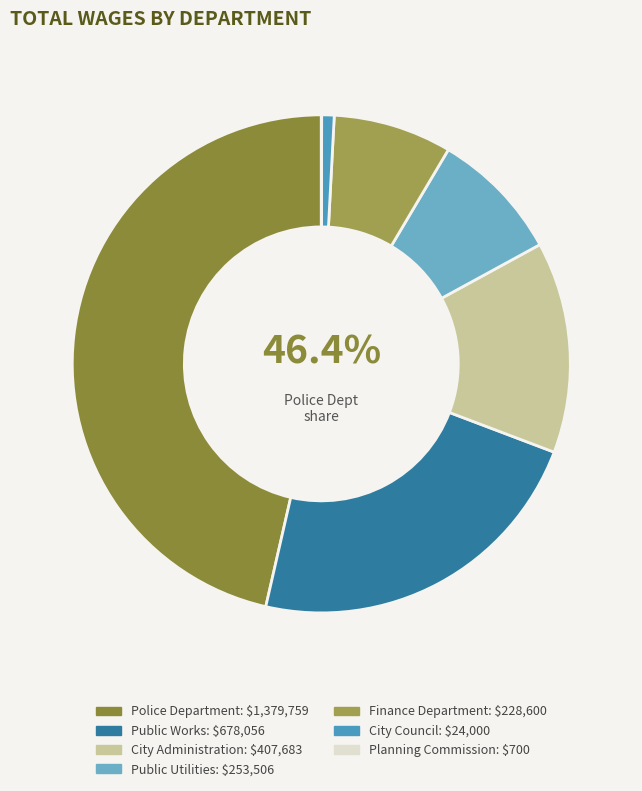

What is the ratio of the value at Finance Department to the value at City Administration?

0.6